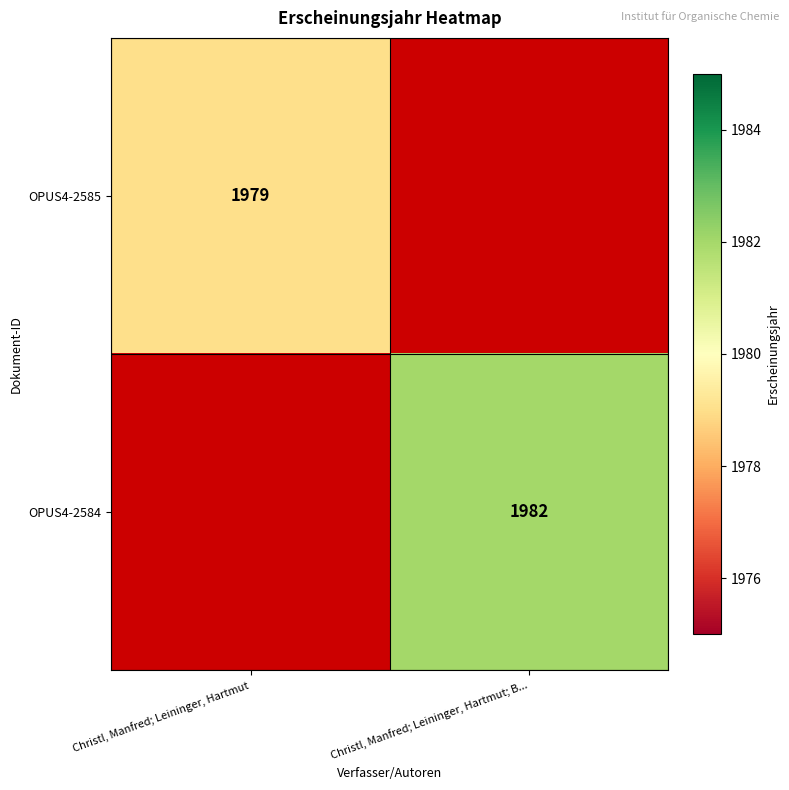

Is the value of OPUS4-2584 at Christl, Manfred; Leininger, Hartmut; B... greater than the value of OPUS4-2585 at Christl, Manfred; Leininger, Hartmut?

Yes